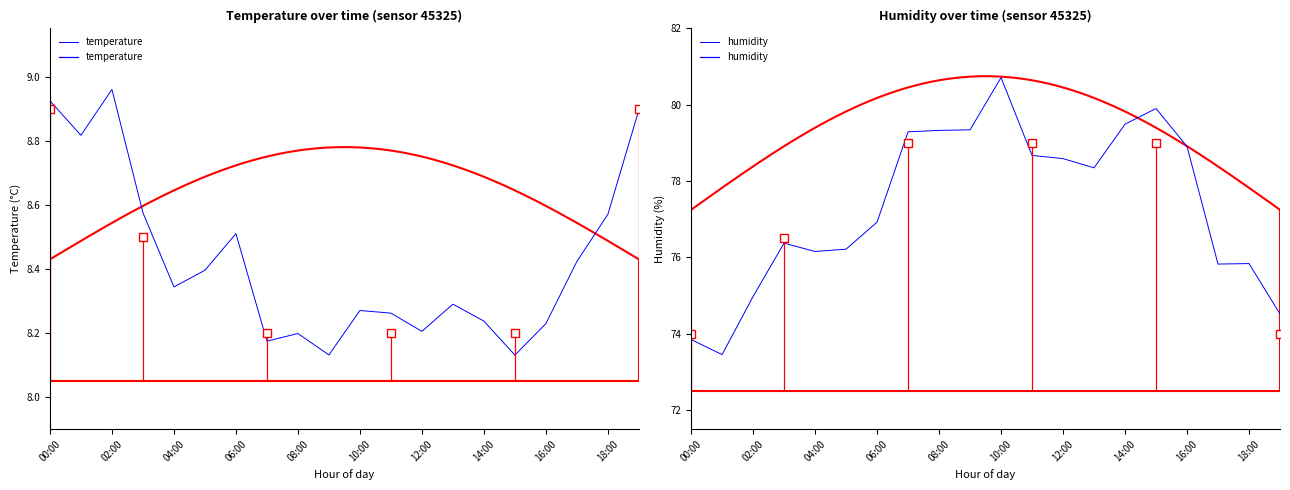

Which series has the largest total across all categories?

humidity